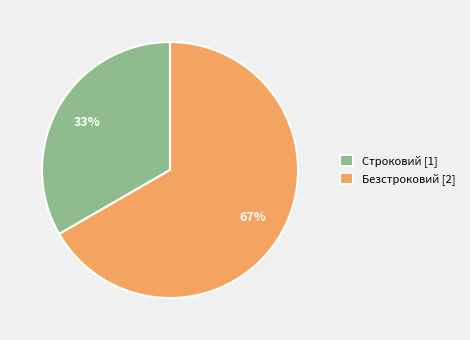

Which slice represents more than half of the pie?

Безстроковий